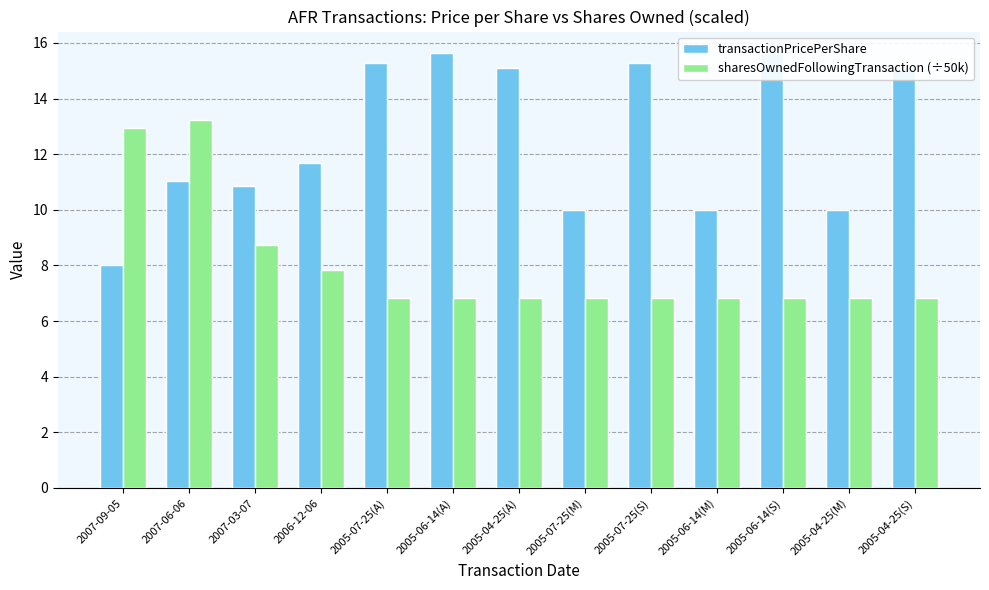

Which has a higher value, 2005-04-25(M) or 2005-07-25(A)?

2005-07-25(A)